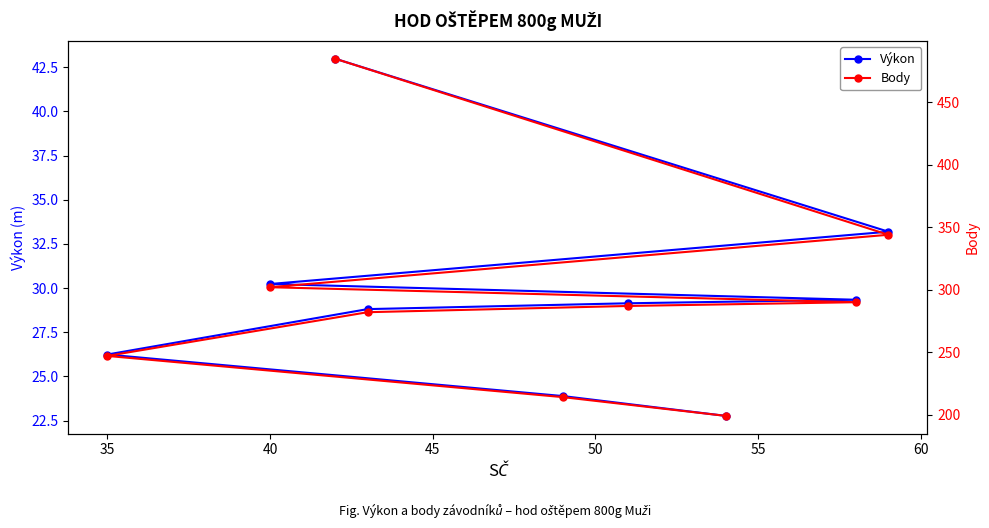

What is the highest value of the Výkon series?

43.0